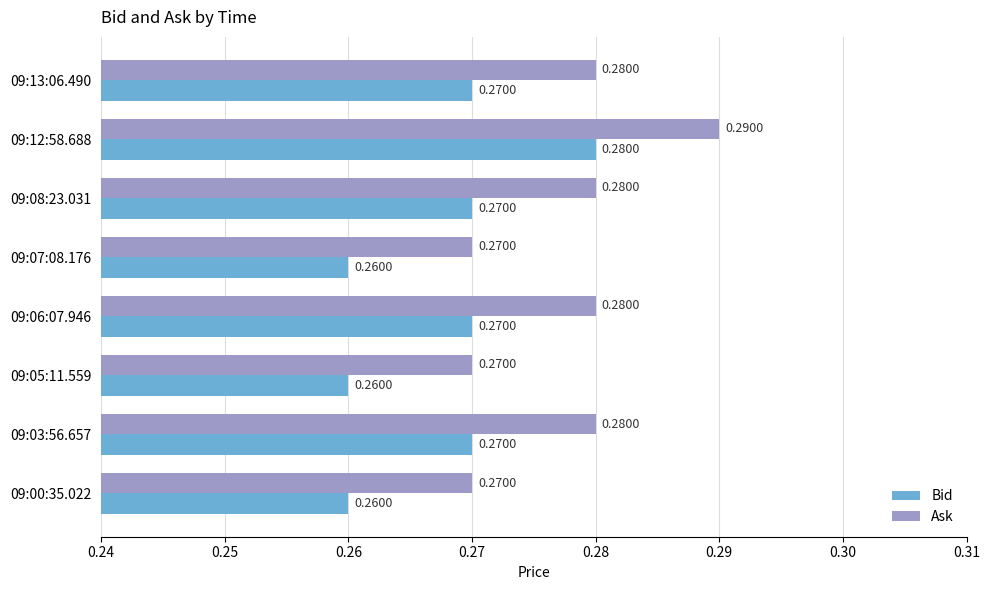

At which category is the sum across all series the highest?

09:12:58.688